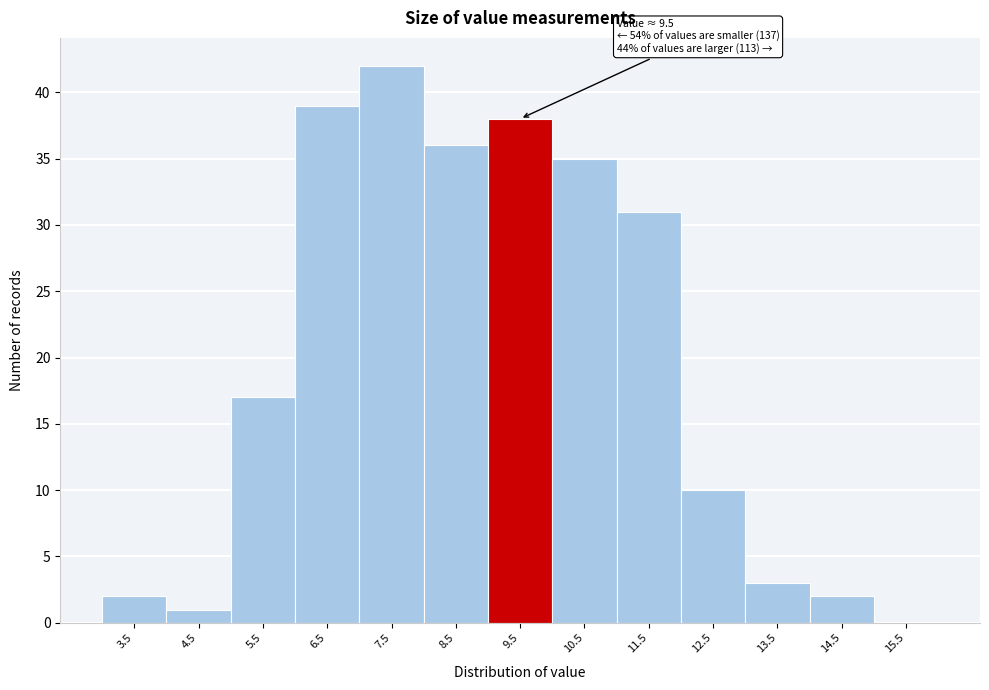

Reading left to right, extract all data points from this chart.

3.5=2	4.5=1	5.5=17	6.5=39	7.5=42	8.5=36	9.5=38	10.5=35	11.5=31	12.5=10	13.5=3	14.5=2	15.5=0